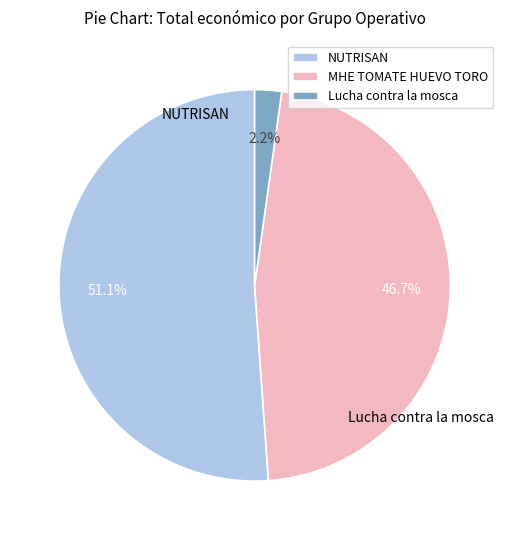

What percentage do NUTRISAN and MHE TOMATE HUEVO TORO together represent?

97.8%